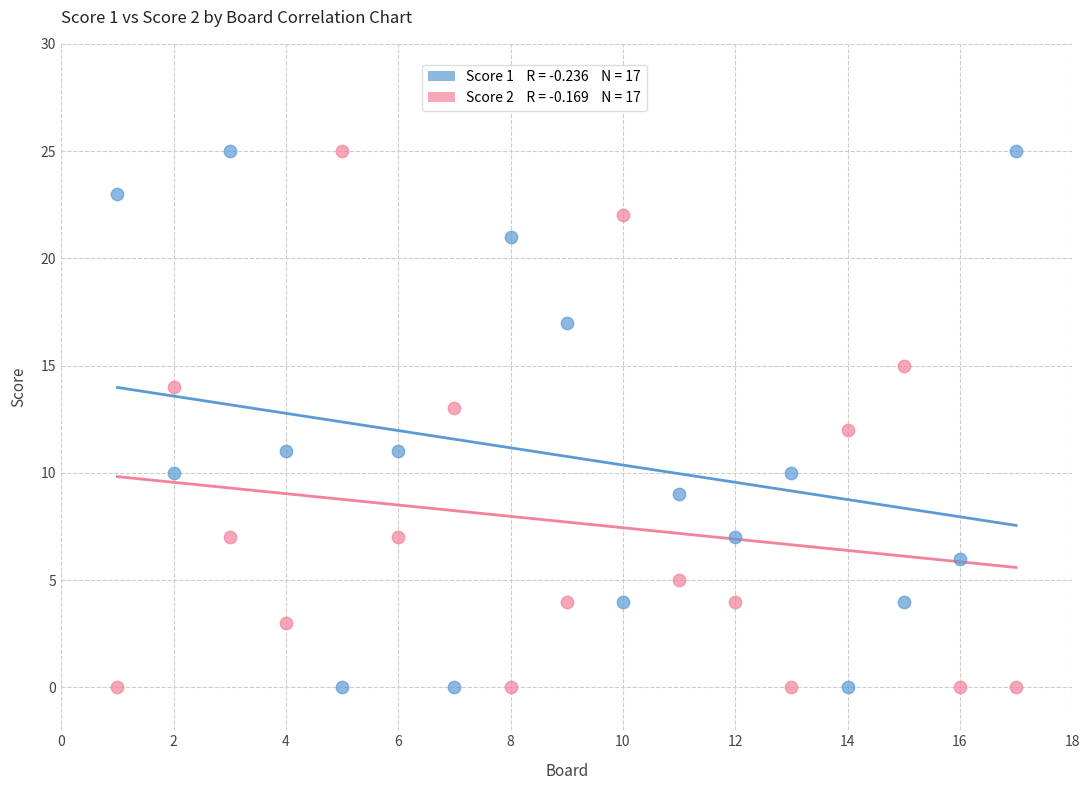

Across all data points, what is the range of Y values (max minus min)?

25